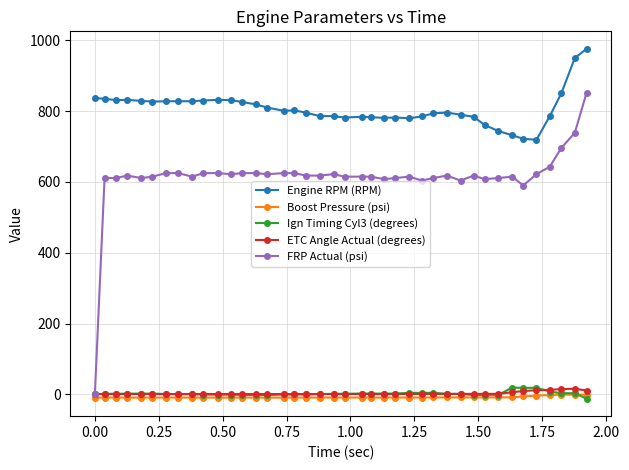

True or false: Engine RPM (RPM) has more than 2 interior local peaks.

True